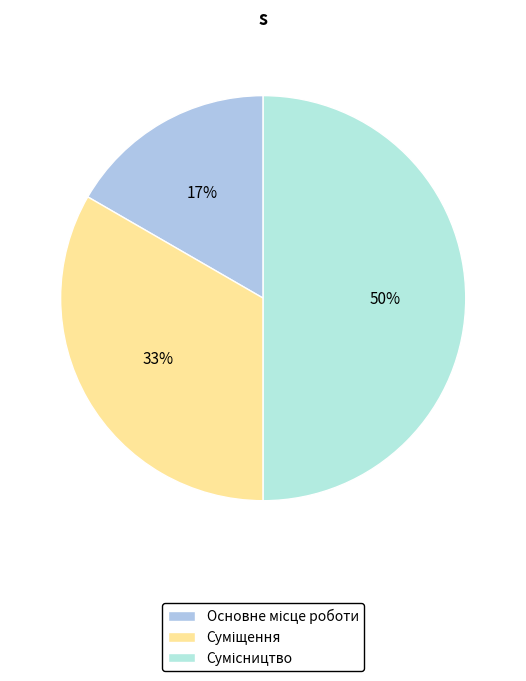

To the nearest percent, what is the combined percentage of Сумісництво and Суміщення?

83%